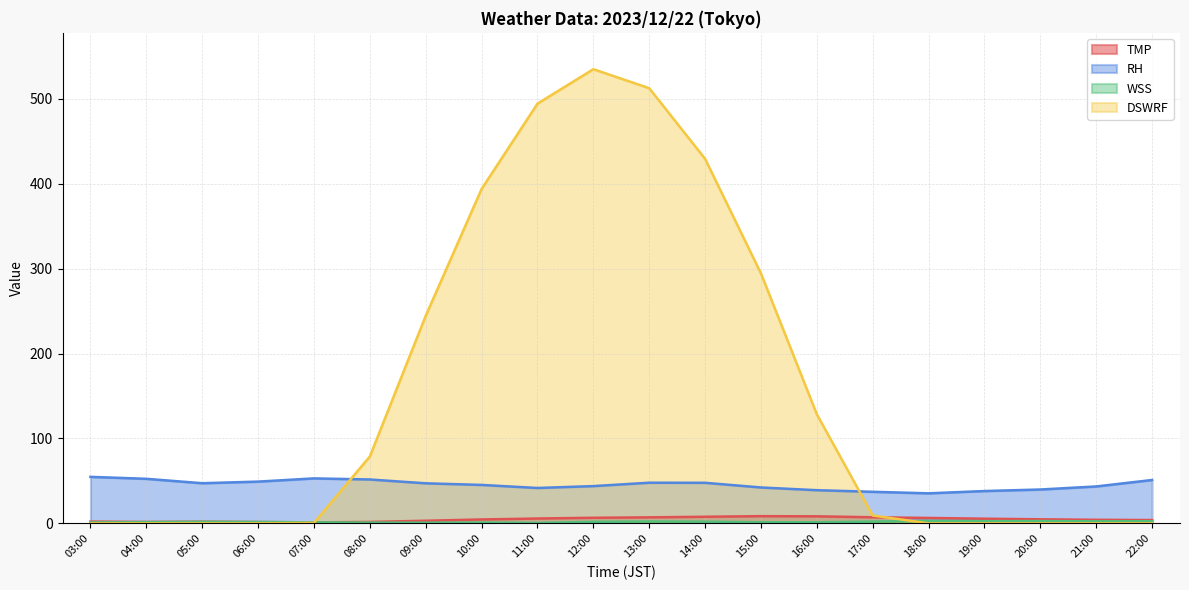

What is the maximum value for RH?

54.8